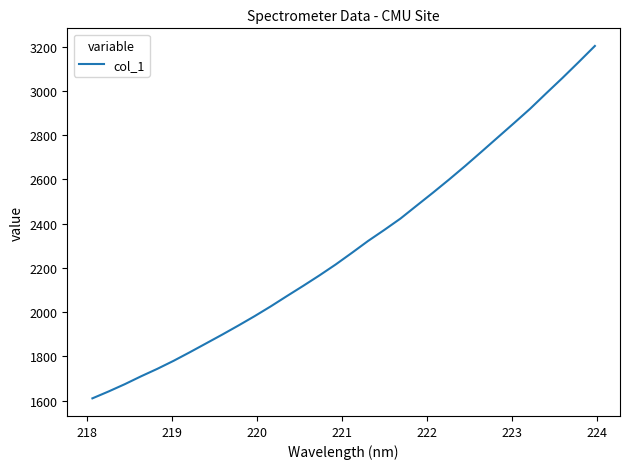

What is the sum of all values?

73586.5